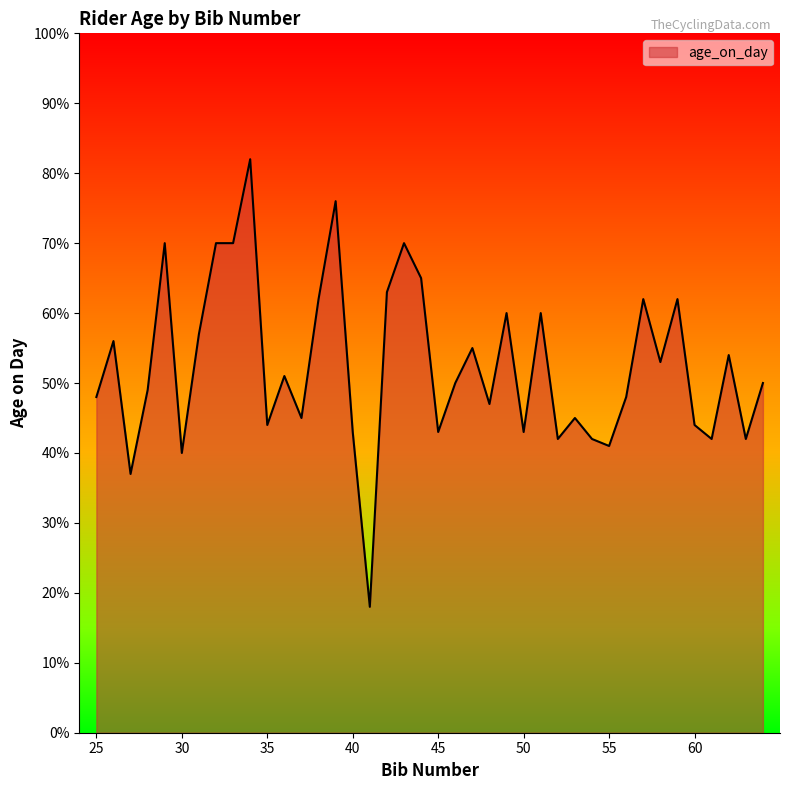

What is the smallest value displayed?

18